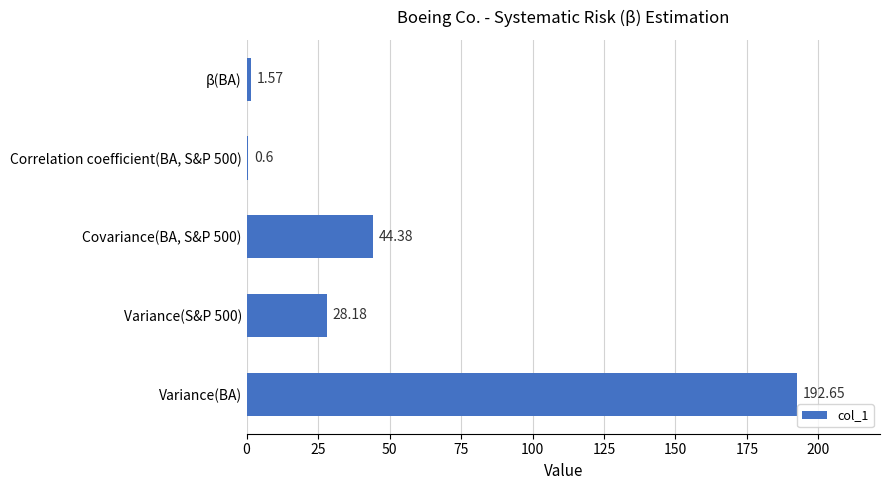

What is the sum of all values?

267.4